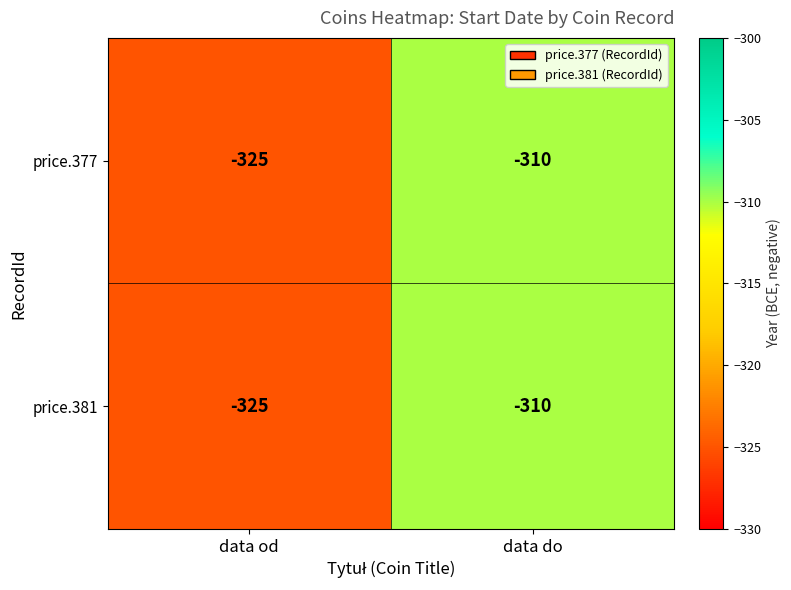

At how many categories does at least one series exceed -323?

1